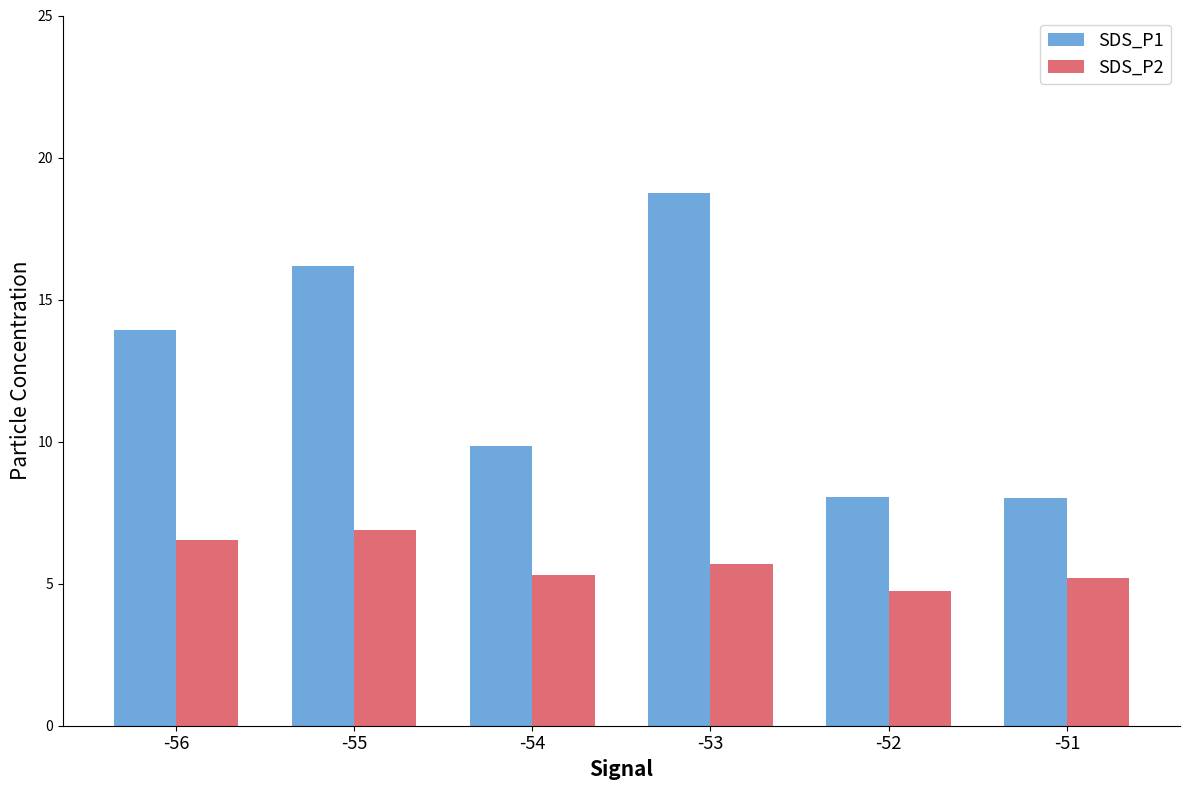

What is the value of the SDS_P2 bar at the 2nd from the left?

6.9